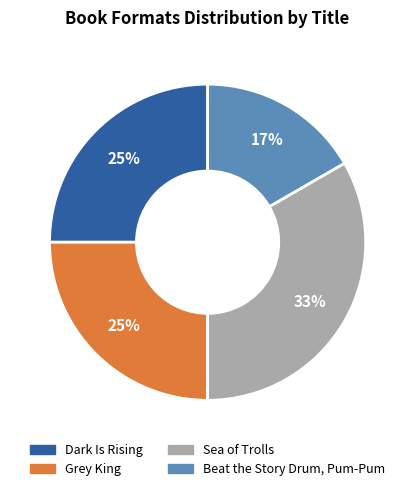

What is the ratio of the value at Dark Is Rising to the value at Grey King?

1.0